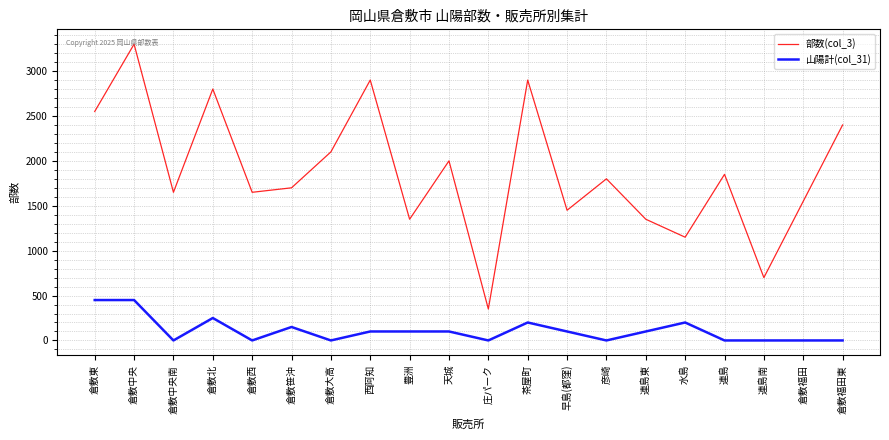

What position from the right is 倉敷西?

16